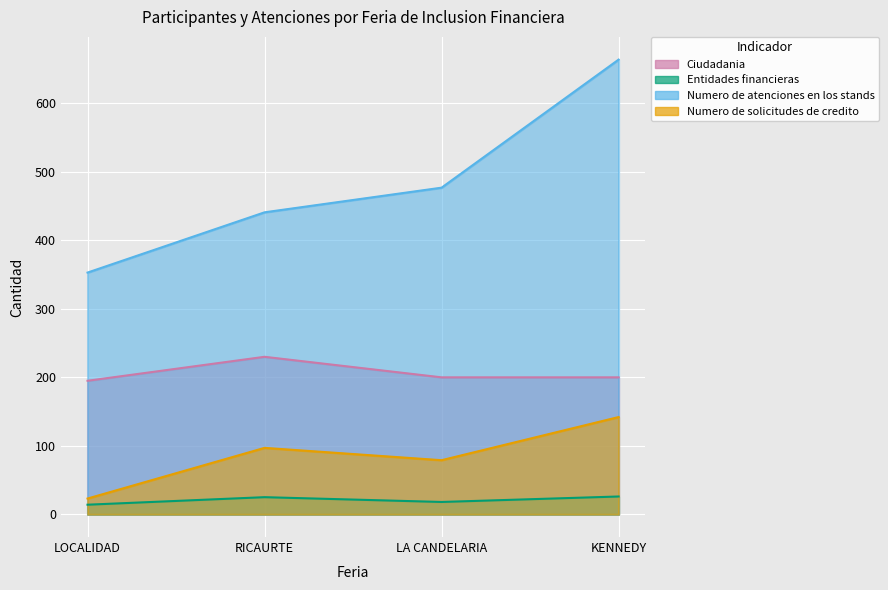

True or false: Ciudadania and Entidades financieras intersect in this chart.

False